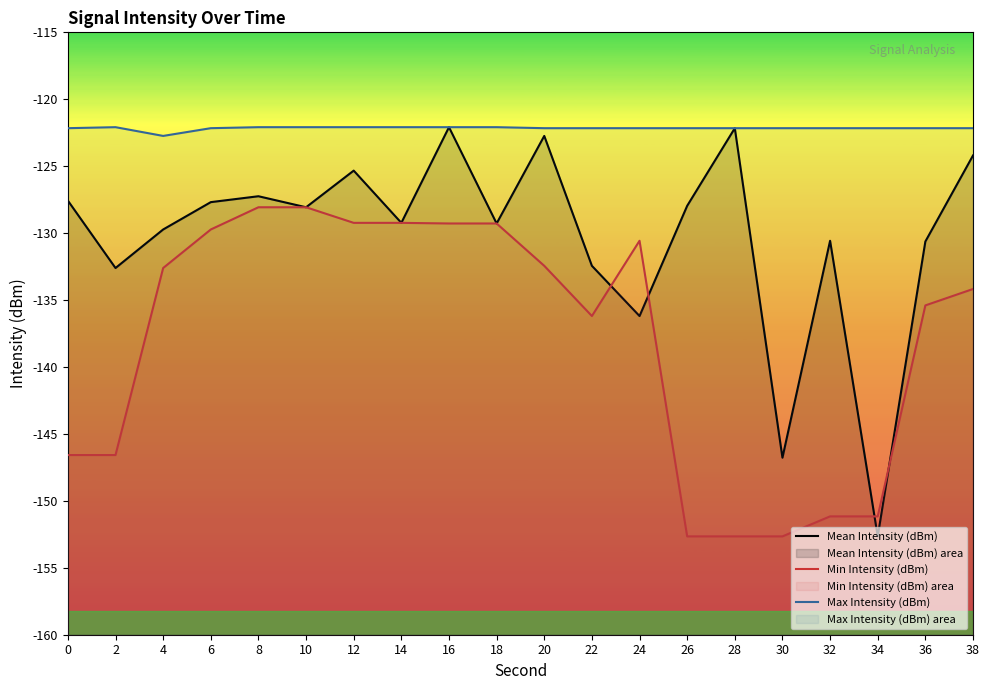

True or false: Max Intensity (dBm) and Min Intensity (dBm) cross at least once.

False